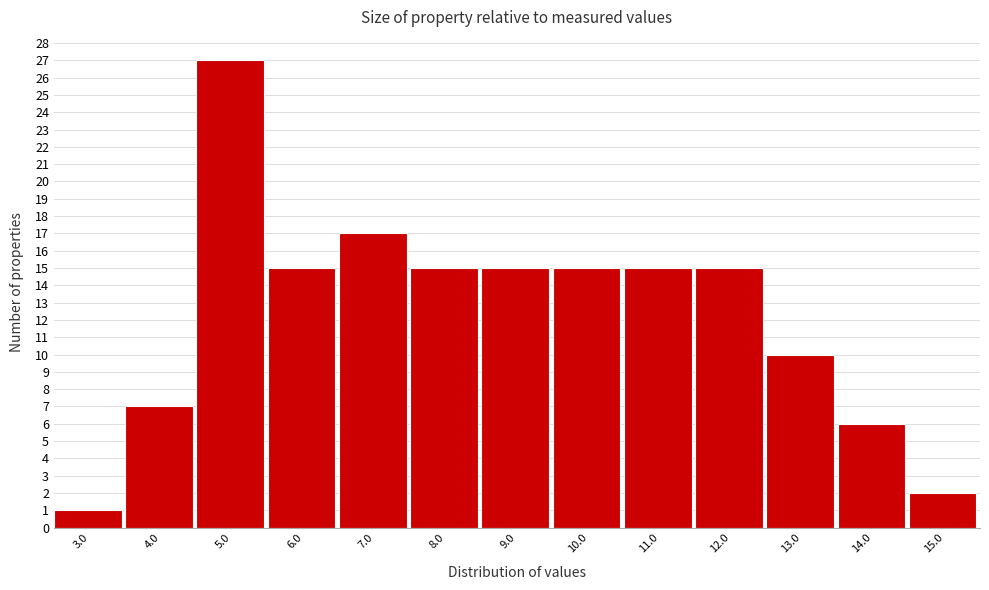

Reading left to right, extract all data points from this chart.

3.0=1	4.0=7	5.0=27	6.0=15	7.0=17	8.0=15	9.0=15	10.0=15	11.0=15	12.0=15	13.0=10	14.0=6	15.0=2